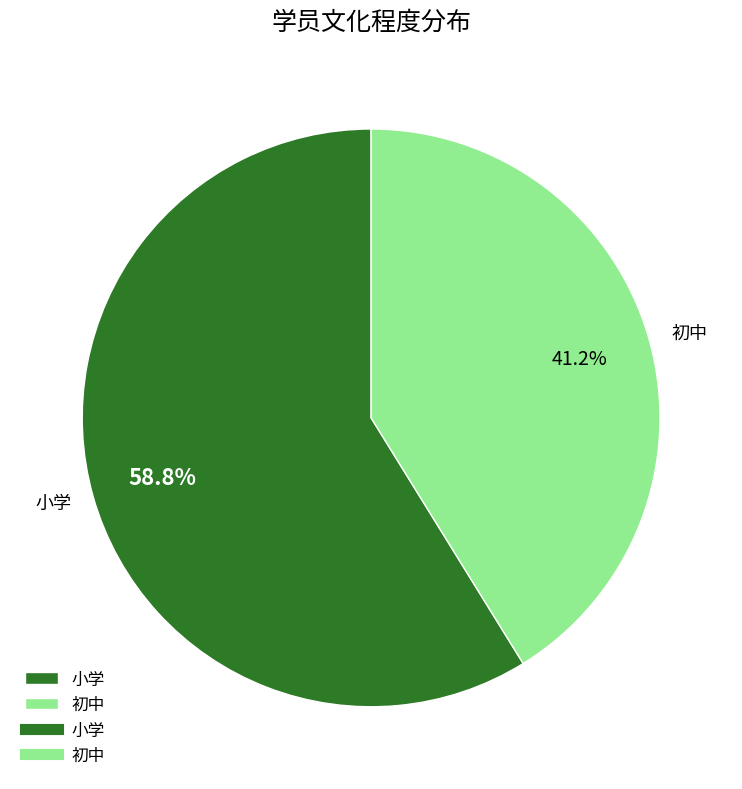

What percentage is the 小学 slice, to the nearest percent?

59%